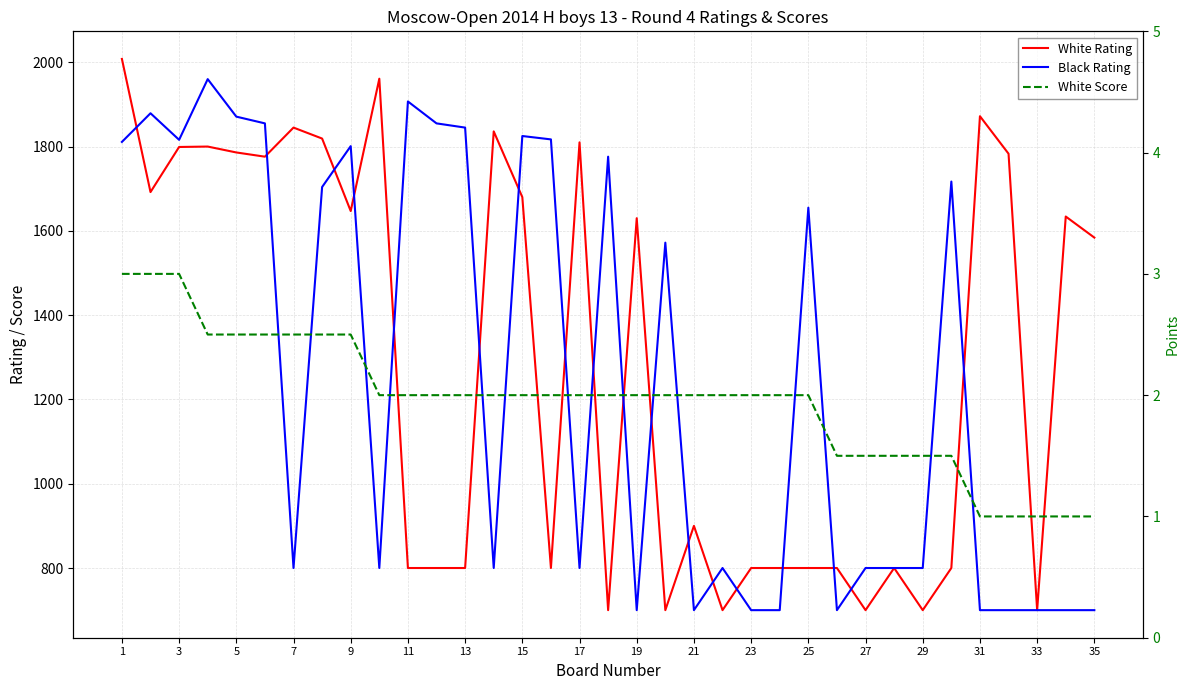

What is the sum of all White Rating values?

45062.0